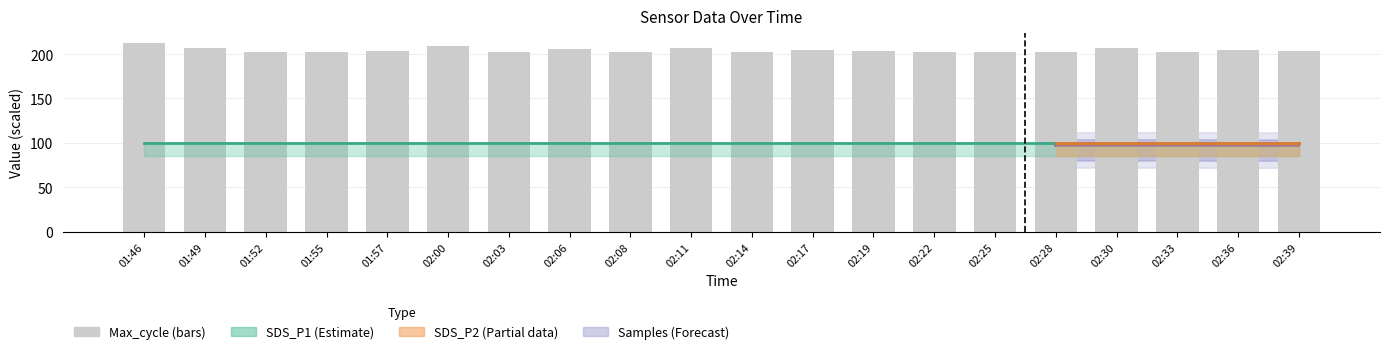

What is the change in value from 02:19 to 02:30?

+3.8